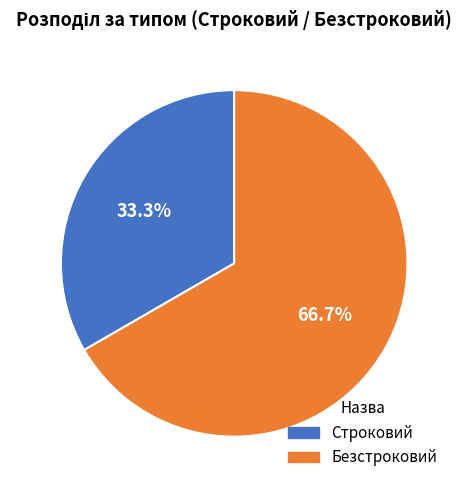

How many slices are in this pie chart?

2